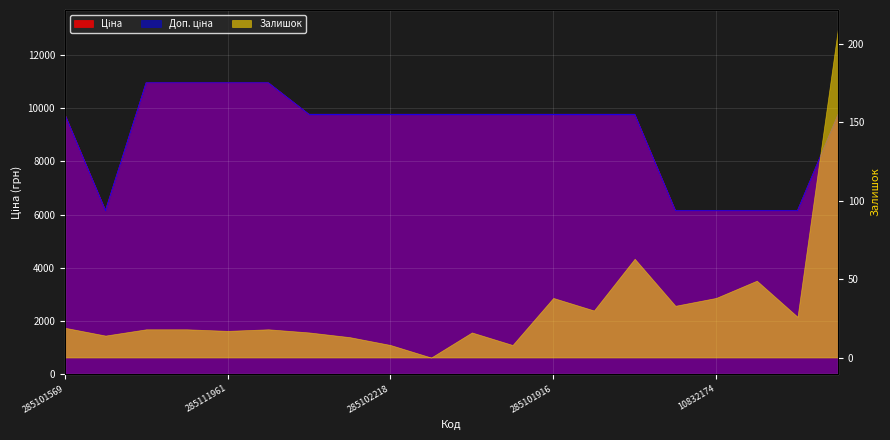

Between 285111961 and 285102044, which is larger?

285111961